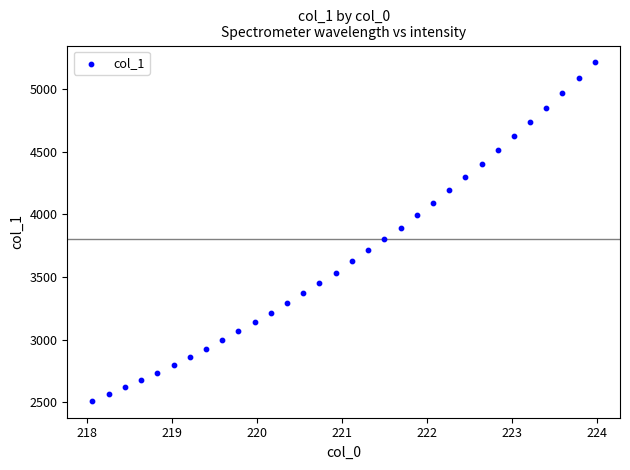

What is the range of Y values (max minus min)?

2701.9